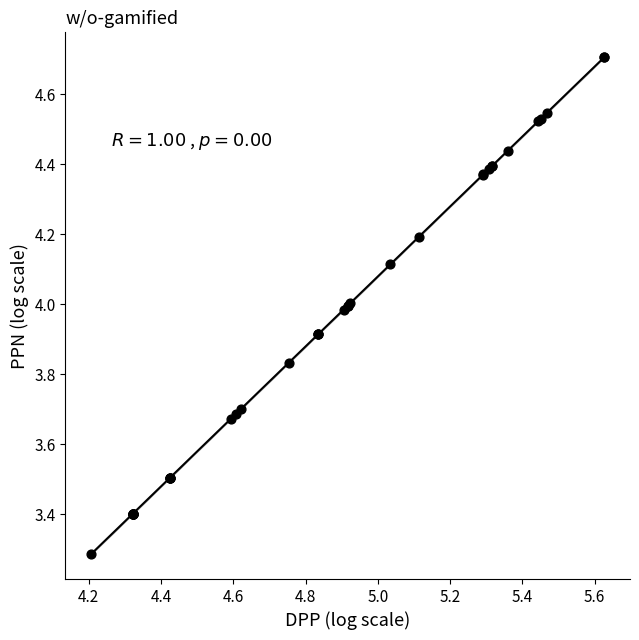

What Y value in the scatter plot is closest to 3?

3.3